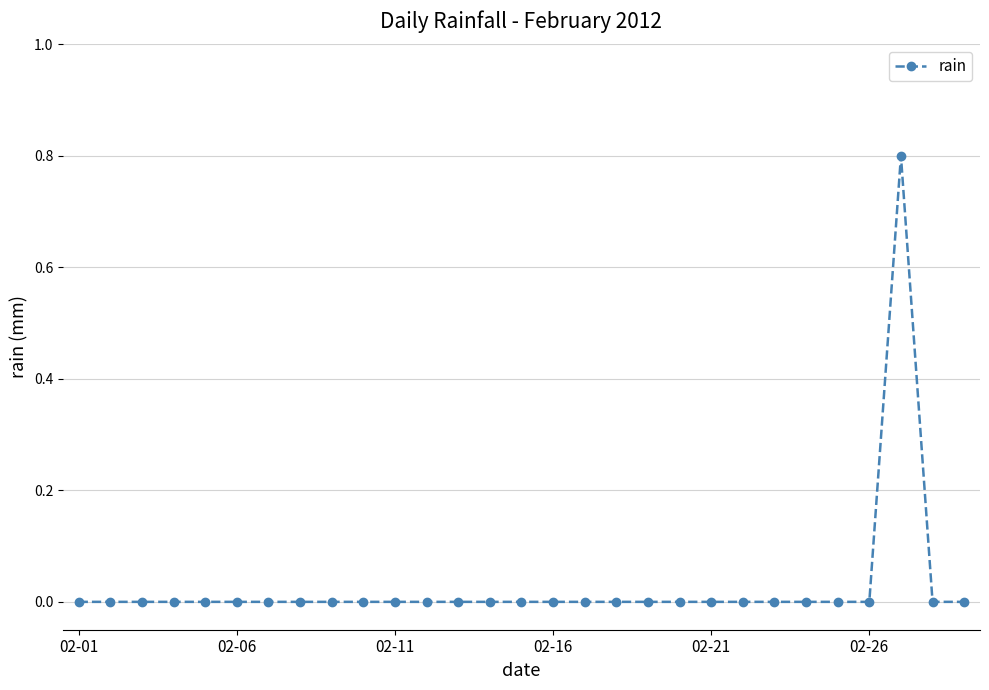

What is the difference between the maximum and second lowest values?

0.8